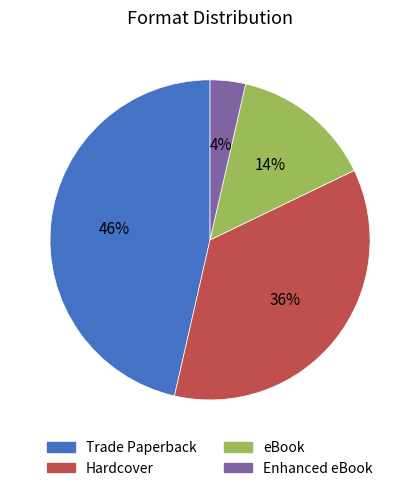

Is there a majority slice in this chart?

No